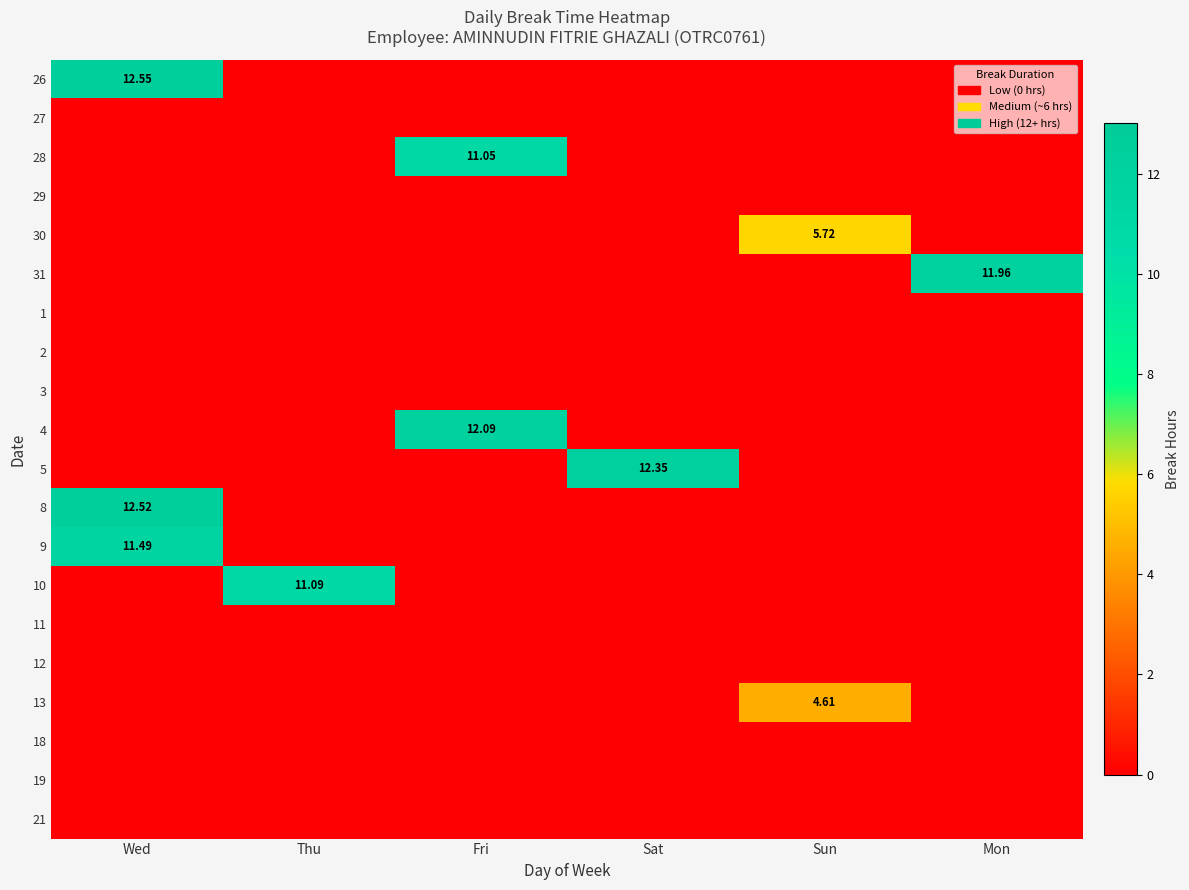

Which category has the highest value across all series?

Wed